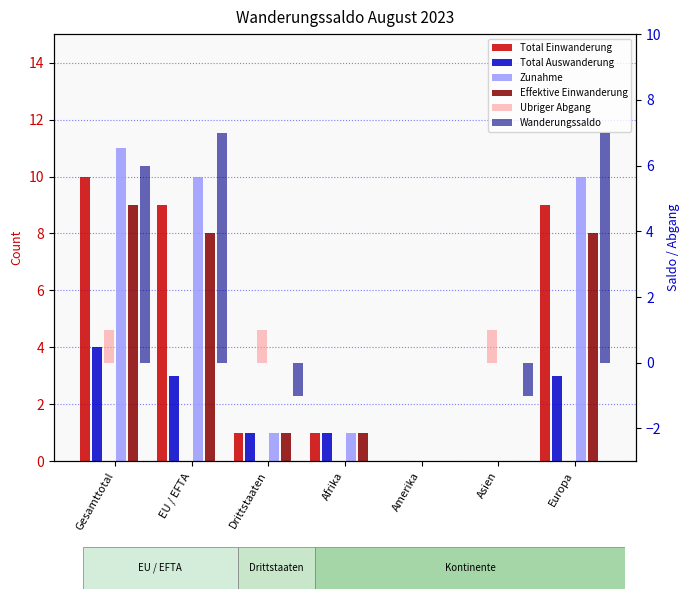

At Asien, list the series in order from smallest to largest.

Wanderungssaldo, Total Einwanderung, Total Auswanderung, Zunahme, Effektive Einwanderung, Ubriger Abgang